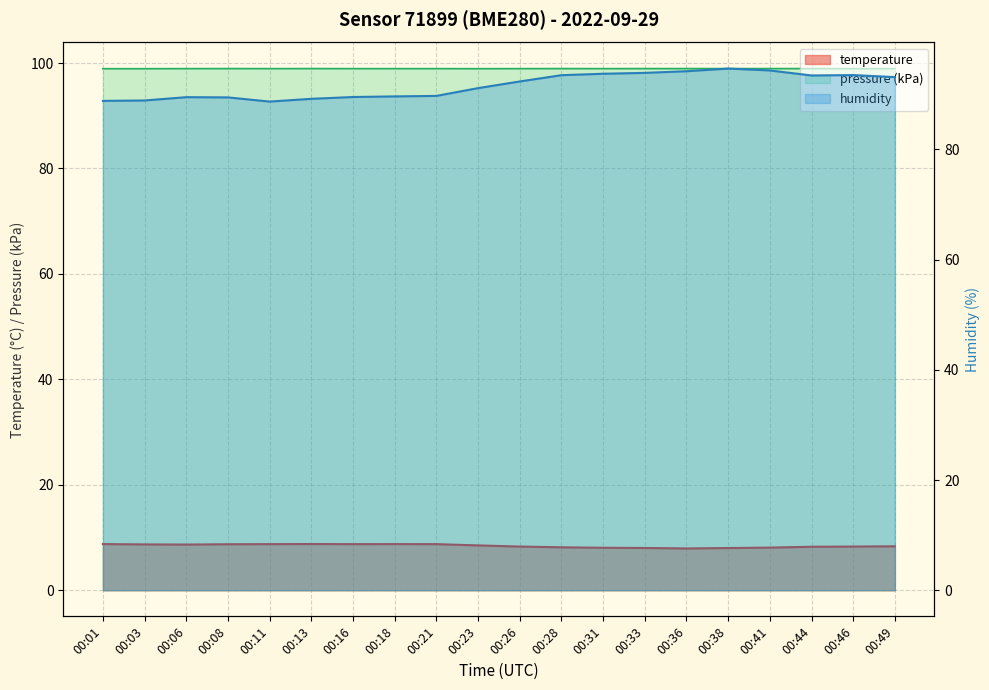

What is the value of the temperature point at the 16th from the left?

8.0